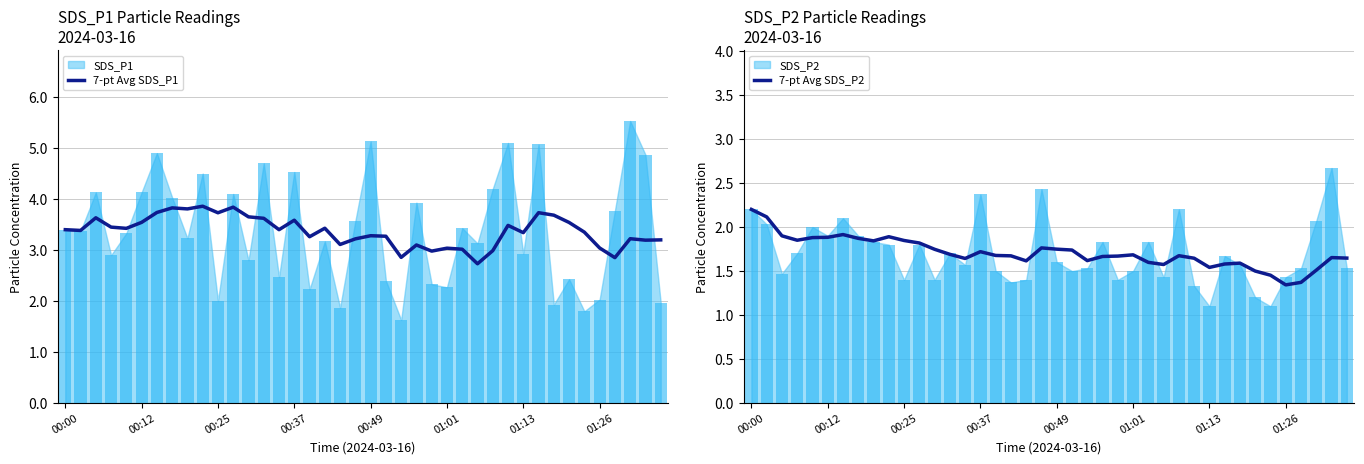

List the labels in order of 7-pt Avg SDS_P1 value, smallest first.

27, 36, 22, 24, 28, 26, 25, 35, 23, 18, 38, 39, 19, 37, 16, 21, 20, 30, 34, 00:12, 14, 00:00, 00:49, 17, 00:37, 29, 33, 01:01, 15, 13, 00:25, 12, 32, 10, 31, 01:13, 8, 01:26, 11, 9